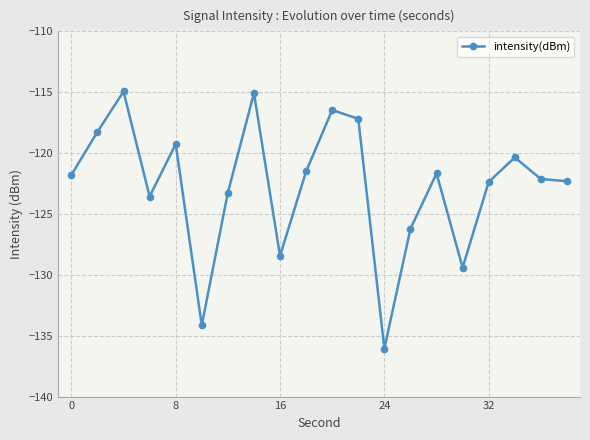

What is the difference between the second highest and second lowest values?

19.1